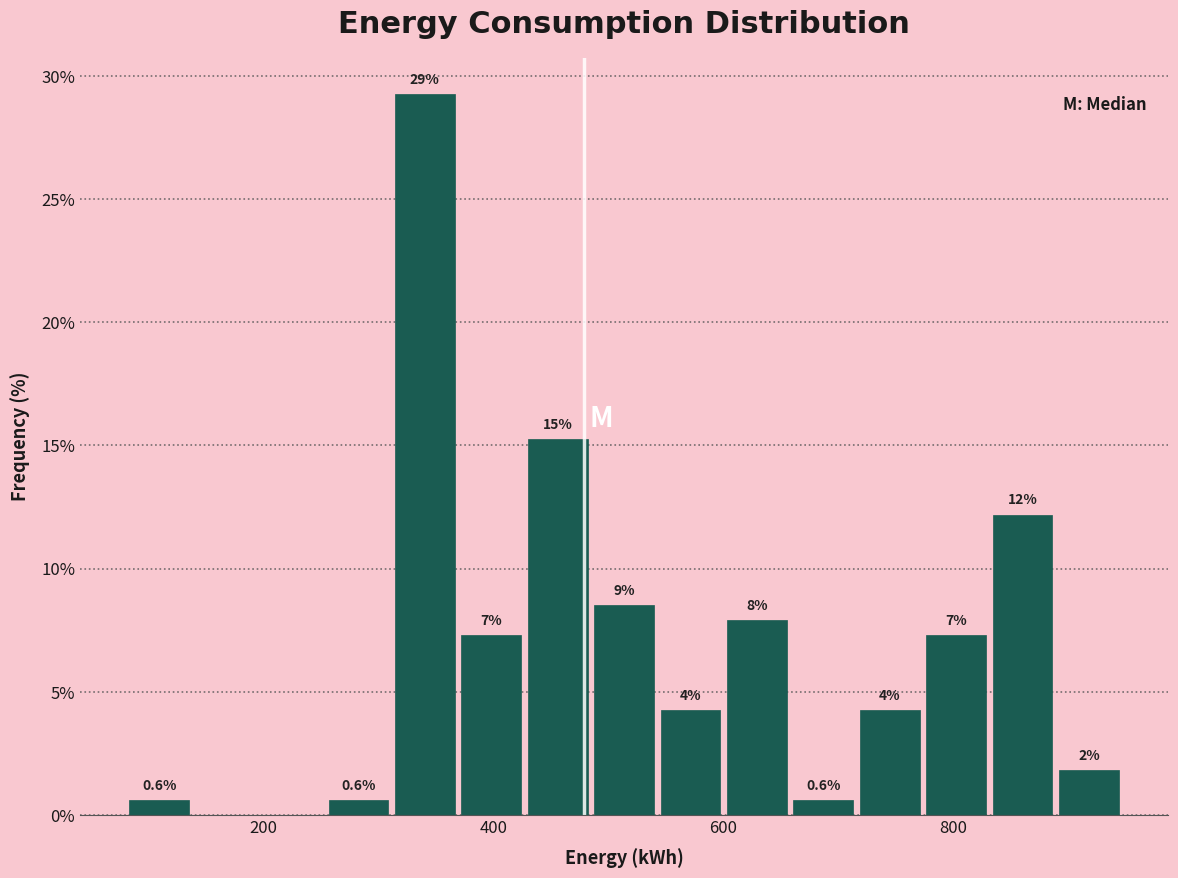

Read against the x-axis, roughly where is the centre of the tallest bar?

340